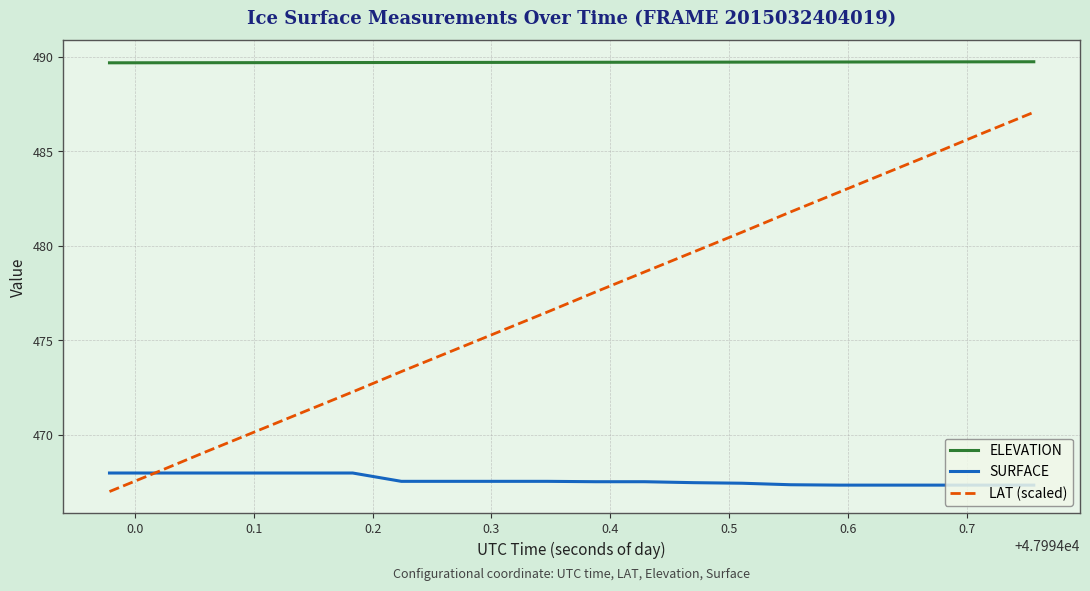

What is the minimum value shown in the chart?

467.0